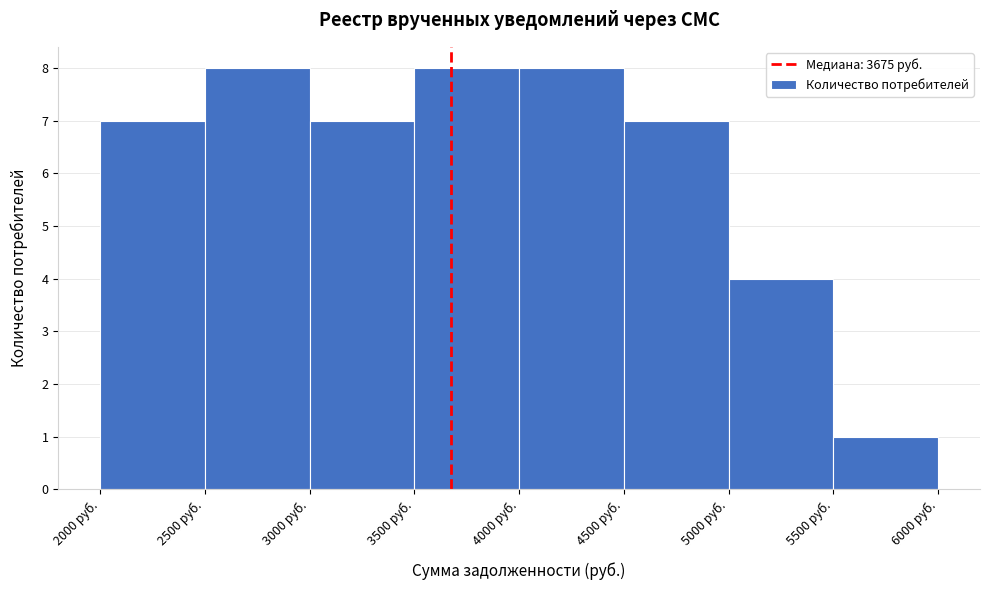

What is the height of the bar covering 3500 to 4000 on the x-axis? The values are not printed on the chart, so give them approximately, as read against the axis.

8